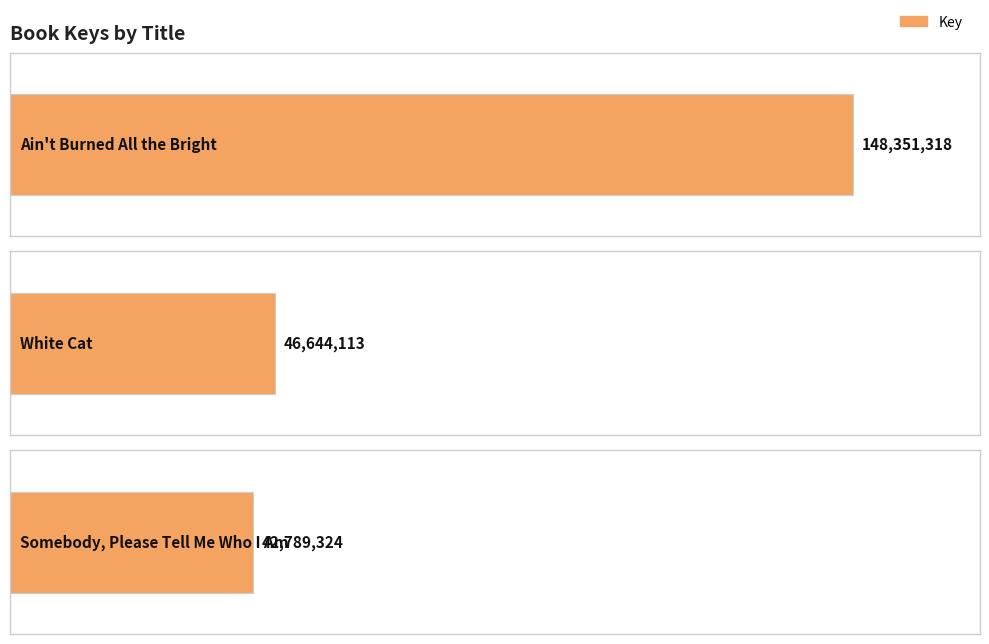

Are the bars horizontal?

Yes